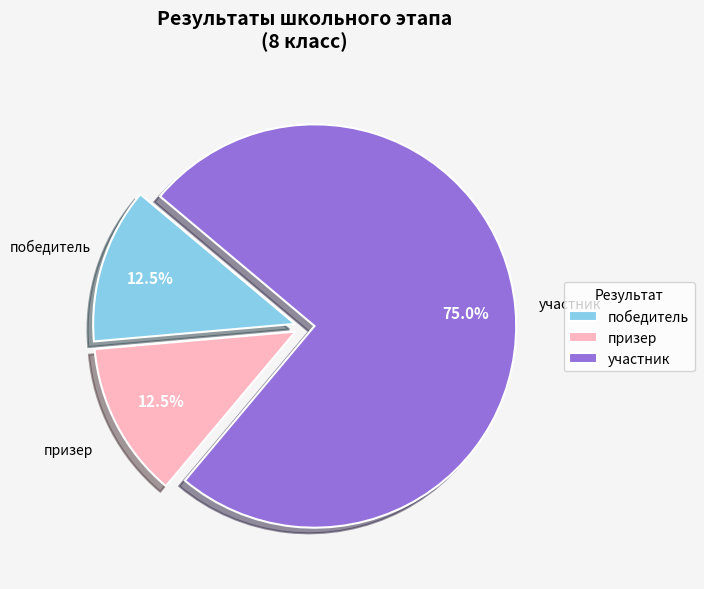

True or false: победитель accounts for 8% of the total.

False